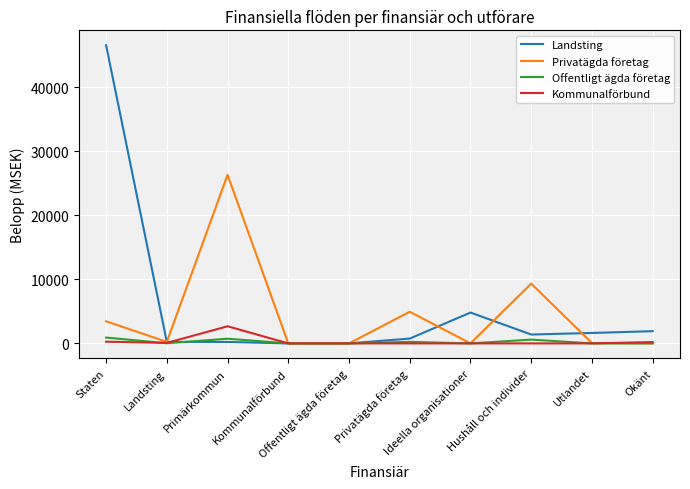

What is the difference between the highest and lowest values at Ideella organisationer?

4820